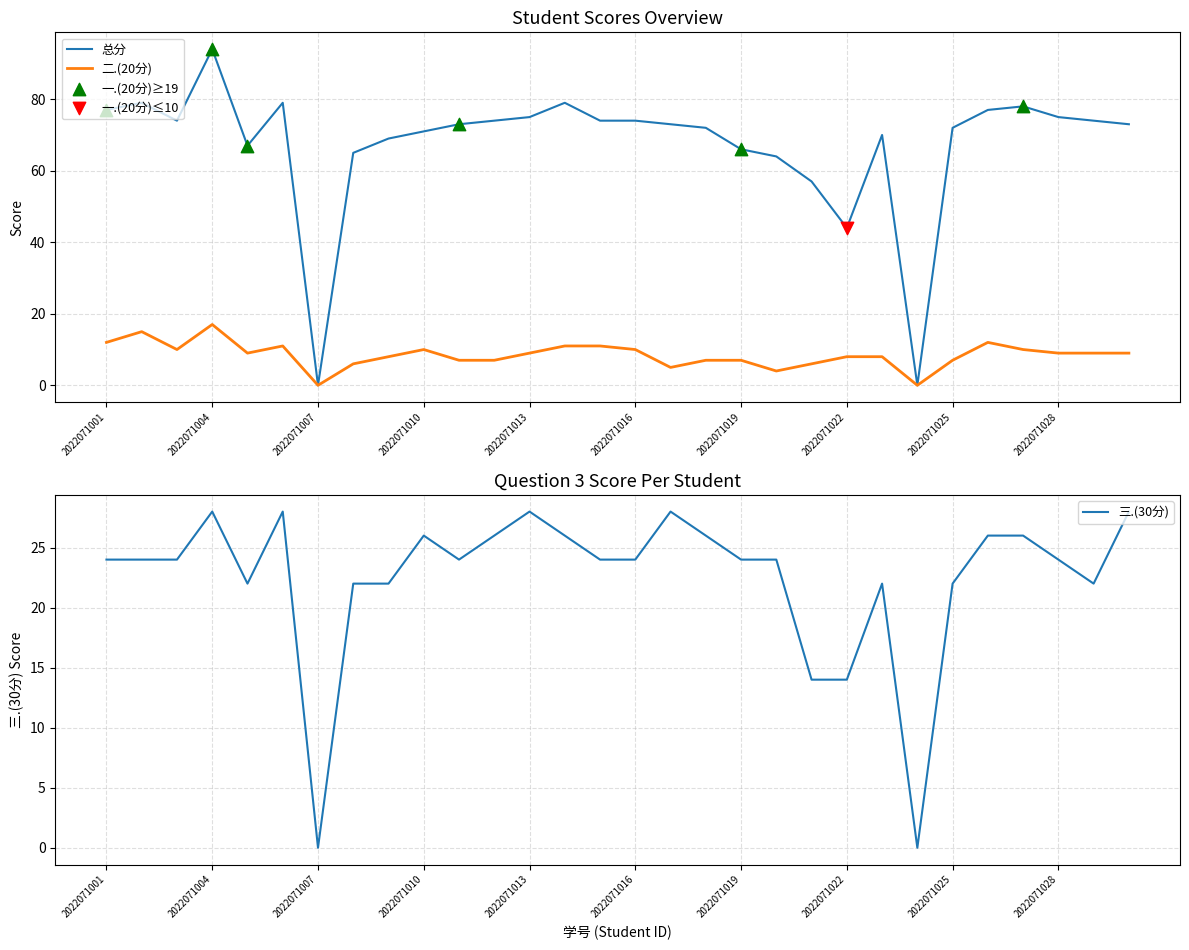

At how many categories does at least one series exceed 71?

19